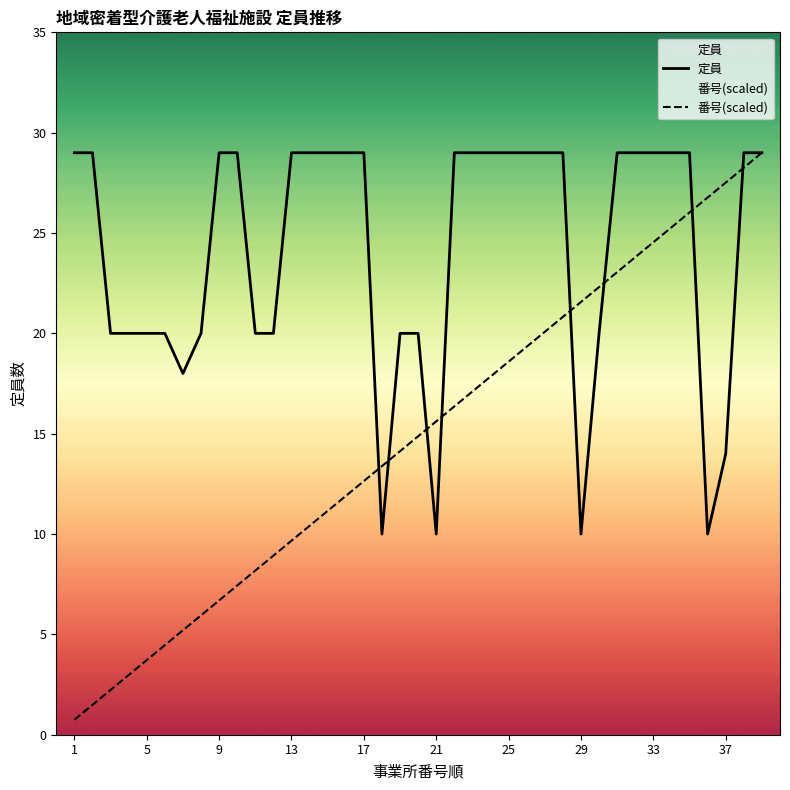

List the series in order of their overall mean, highest first.

定員, 番号(scaled)